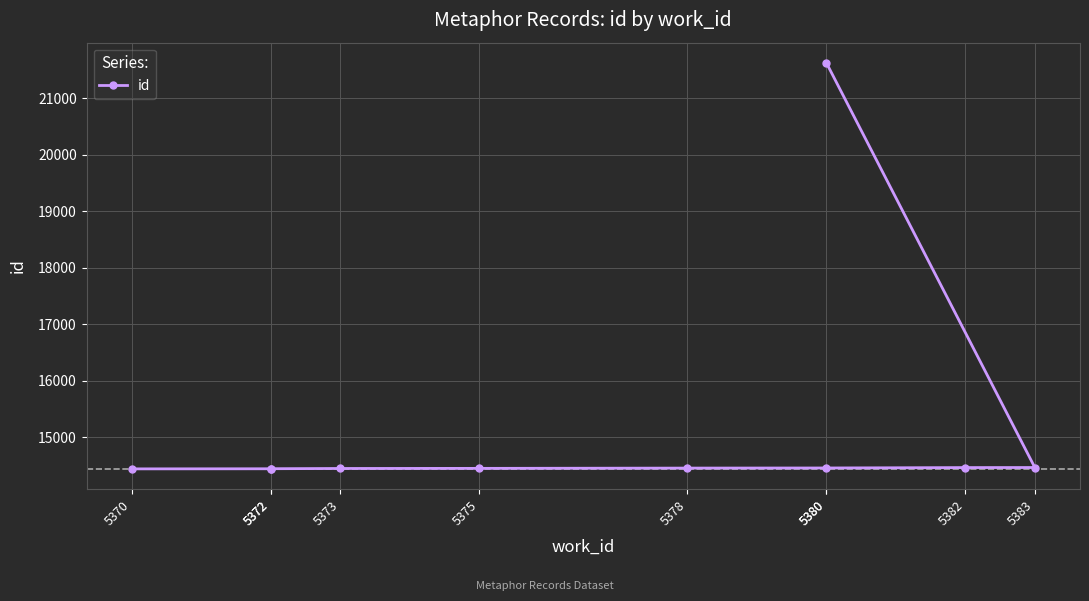

What is the greatest value displayed?

21621